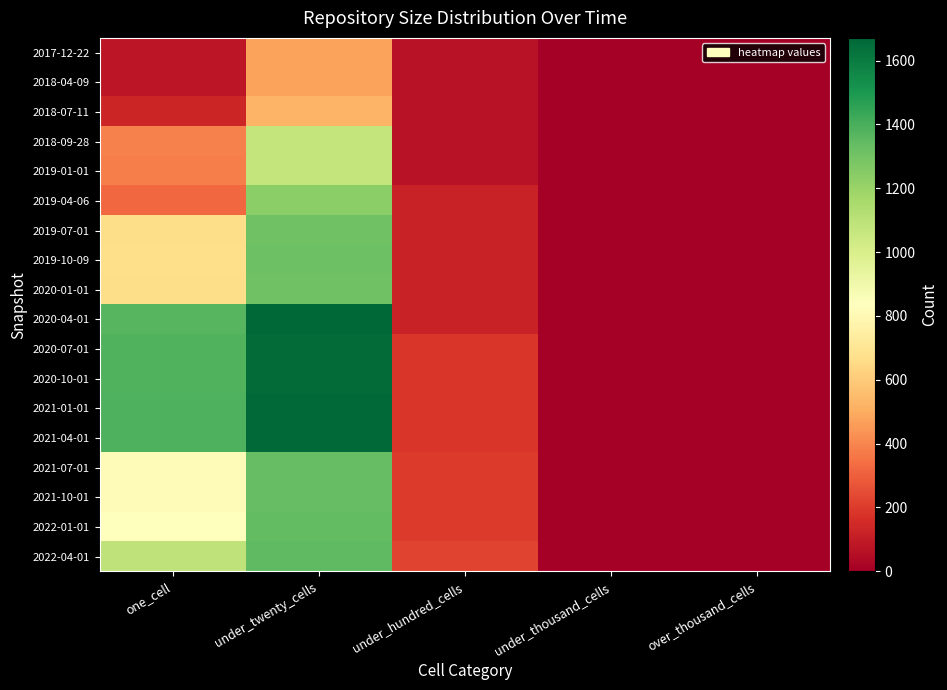

Which has a higher value, under_twenty_cells or one_cell?

under_twenty_cells